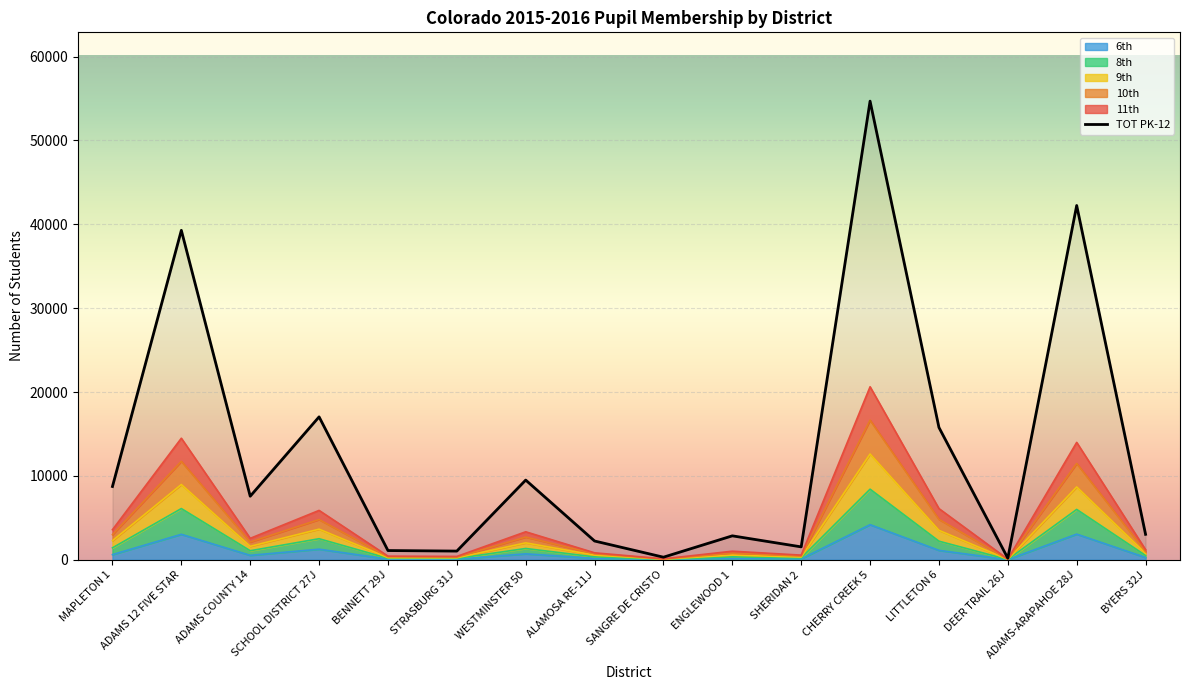

What is the lowest value of the 6th series?

17